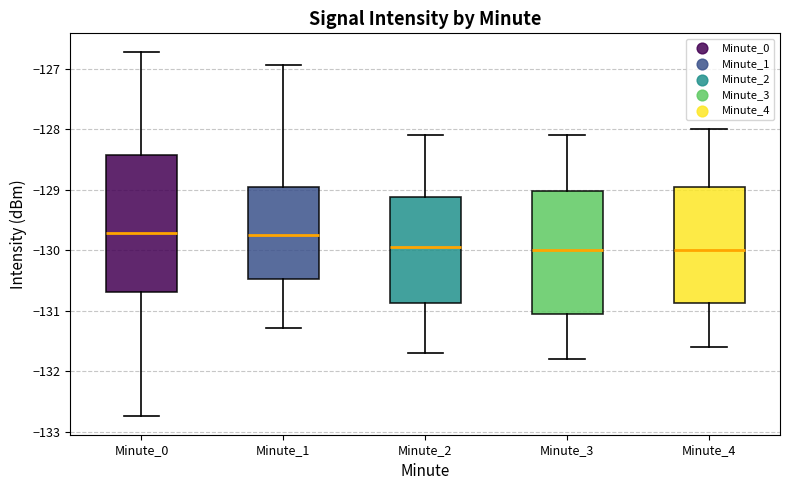

Reading left to right, read every box against the y-axis: the position of its median line, the range the box covers, and the ends of its whiskers. The values are not printed on the chart, so give them approximately, as read against the axis.

Minute_0: median -129.7, box -130.7 to -128.4, whiskers -132.8 to -126.7
Minute_1: median -129.7, box -130.5 to -129.0, whiskers -131.3 to -126.9
Minute_2: median -129.9, box -130.9 to -129.1, whiskers -131.7 to -128.1
Minute_3: median -130.0, box -131.0 to -129.0, whiskers -131.8 to -128.1
Minute_4: median -130.0, box -130.9 to -128.9, whiskers -131.6 to -128.0